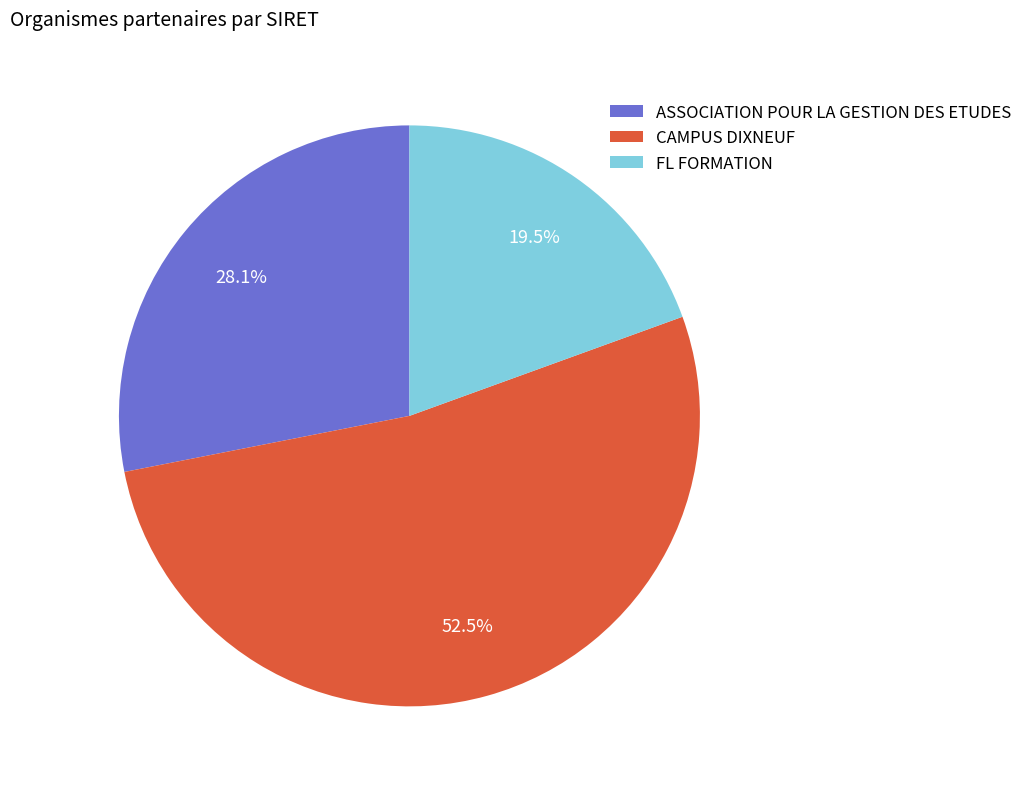

What portion of the pie excludes ASSOCIATION POUR LA GESTION DES ETUDES?

71.9%